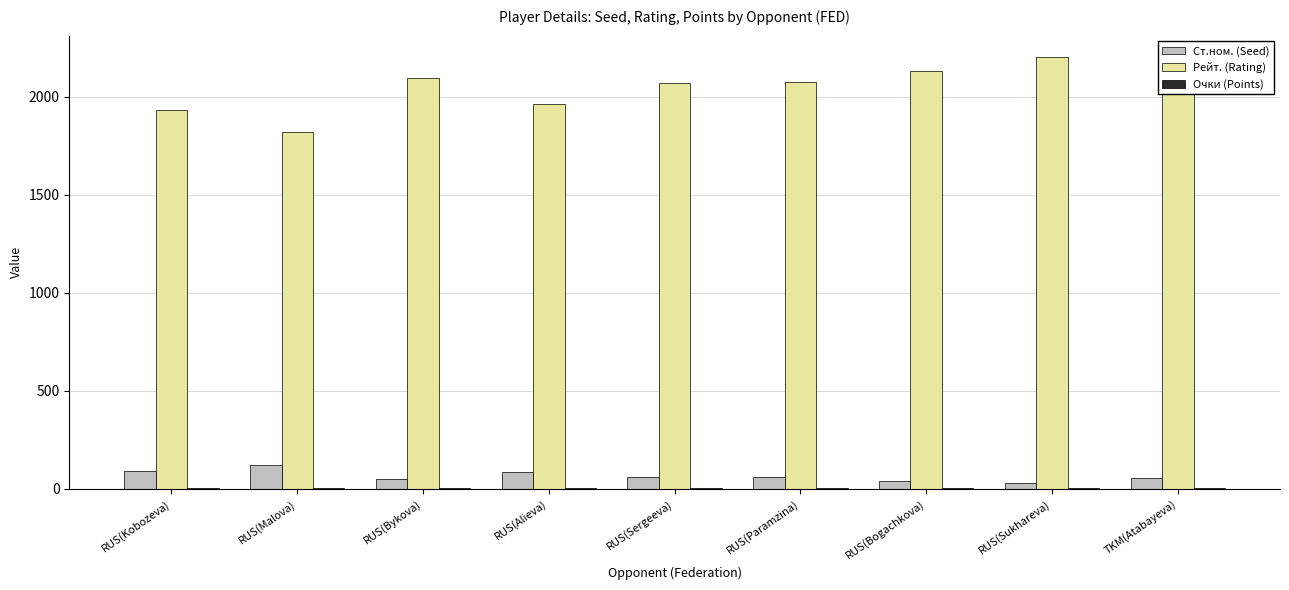

The value of Рейт. (Rating) at RUS(Sergeeva) is 2072.0. True or false?

True